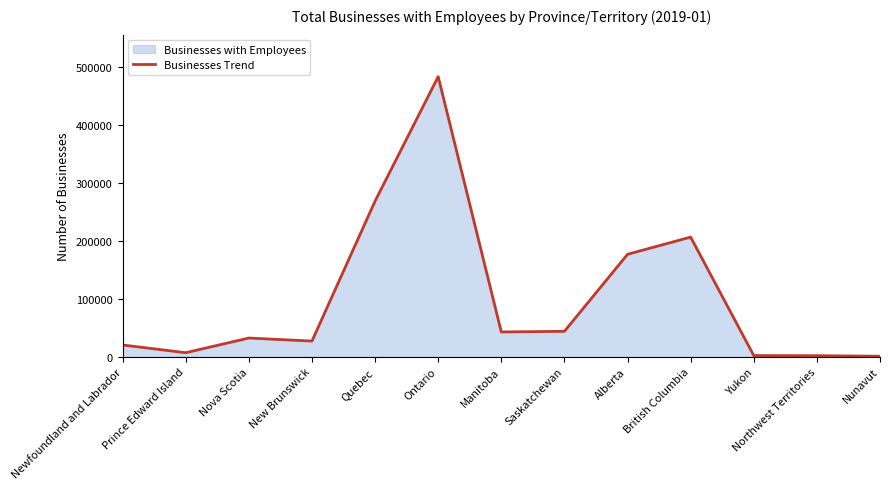

Between British Columbia and Alberta, which is larger?

British Columbia